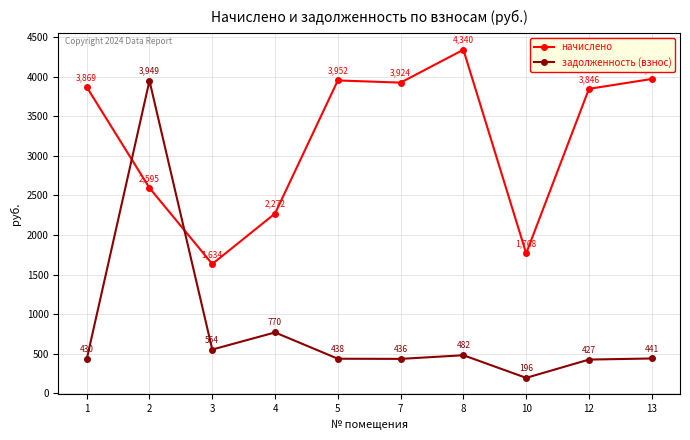

Is it true that начислено equals 1749.4 at 2?

False